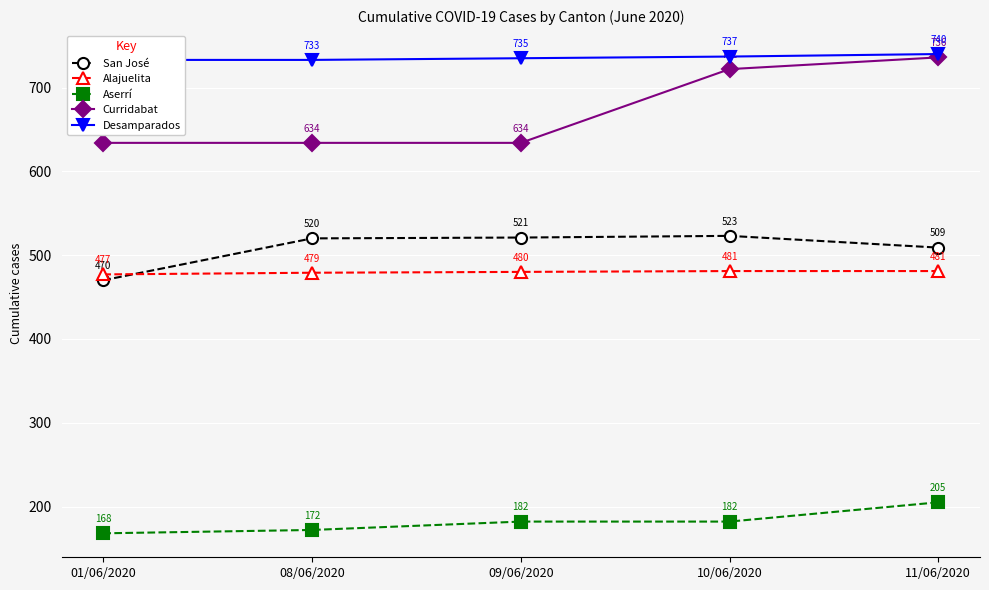

The value of San José at 11/06/2020 is 312. True or false?

False